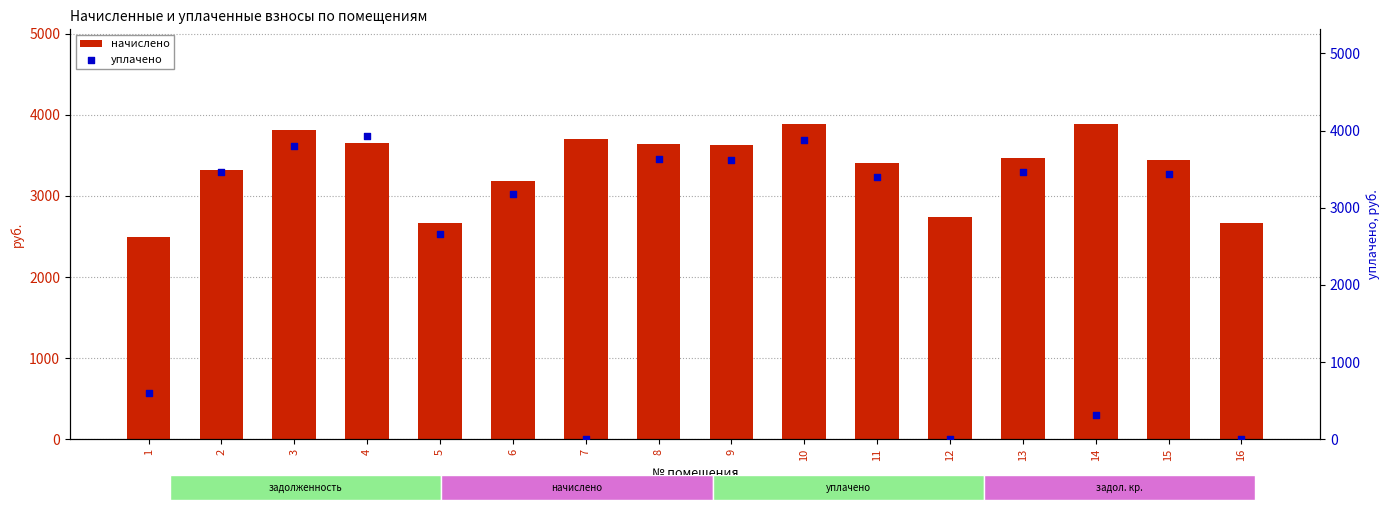

Which series has the largest total across all categories?

начислено